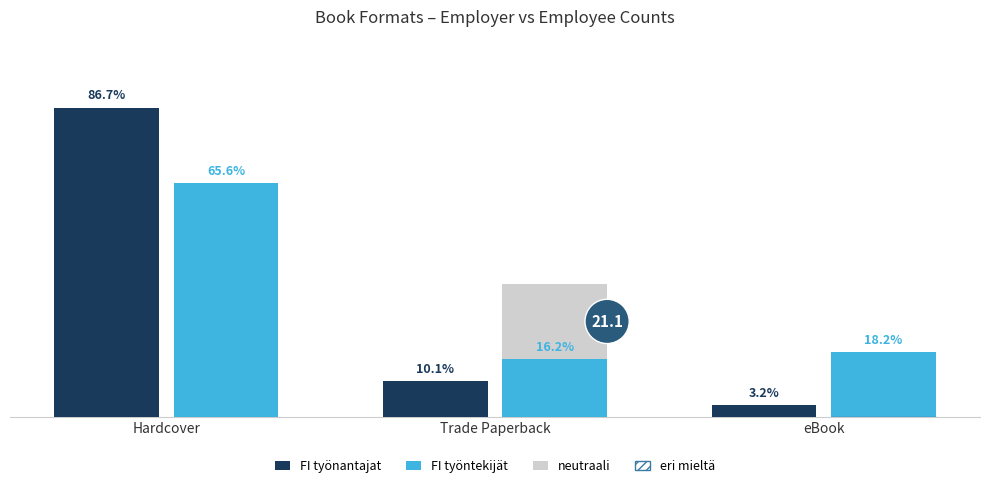

At which label is FI työntekijät closest to 40?

eBook